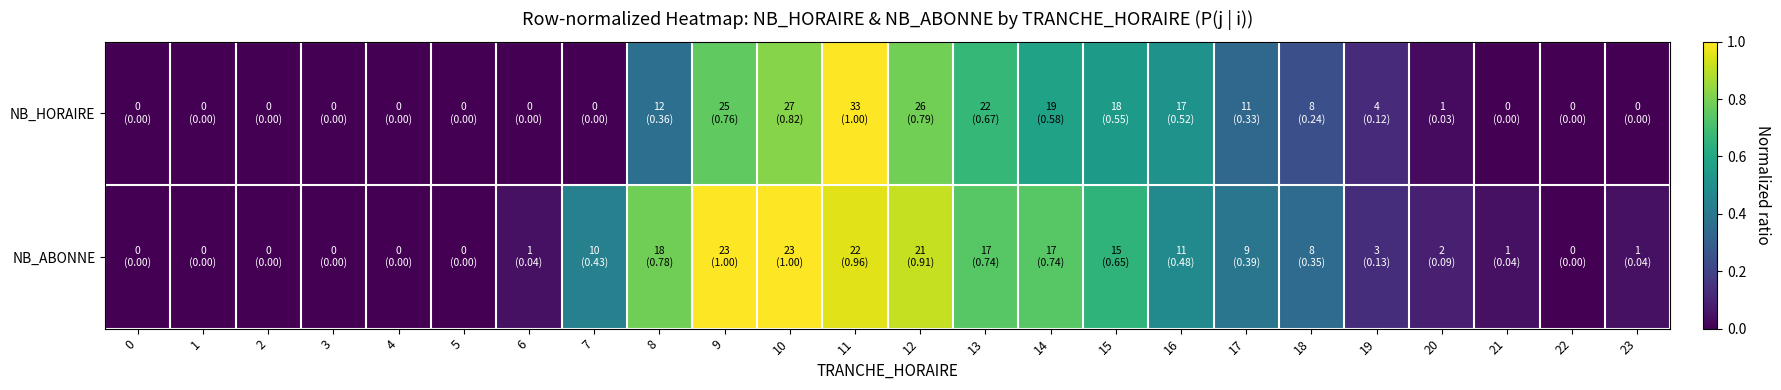

Reading right to left, list all the values displayed in this chart.

NB_HORAIRE: 23=0.0	22=0.0	21=0.0	20=0.0	19=0.1	18=0.2	17=0.3	16=0.5	15=0.5	14=0.6	13=0.7	12=0.8	11=1.0	10=0.8	9=0.8	8=0.4	7=0.0	6=0.0	5=0.0	4=0.0	3=0.0	2=0.0	1=0.0	0=0.0
NB_ABONNE: 23=0.0	22=0.0	21=0.0	20=0.1	19=0.1	18=0.3	17=0.4	16=0.5	15=0.7	14=0.7	13=0.7	12=0.9	11=1.0	10=1.0	9=1.0	8=0.8	7=0.4	6=0.0	5=0.0	4=0.0	3=0.0	2=0.0	1=0.0	0=0.0